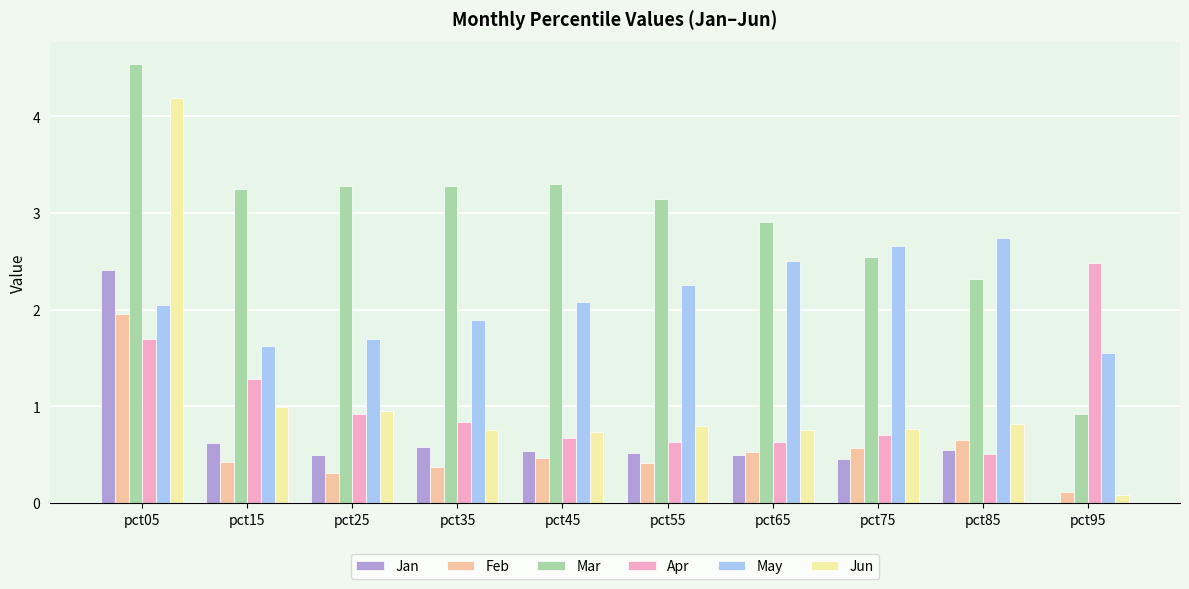

What is the spread (max minus min) of values at pct15?

2.8